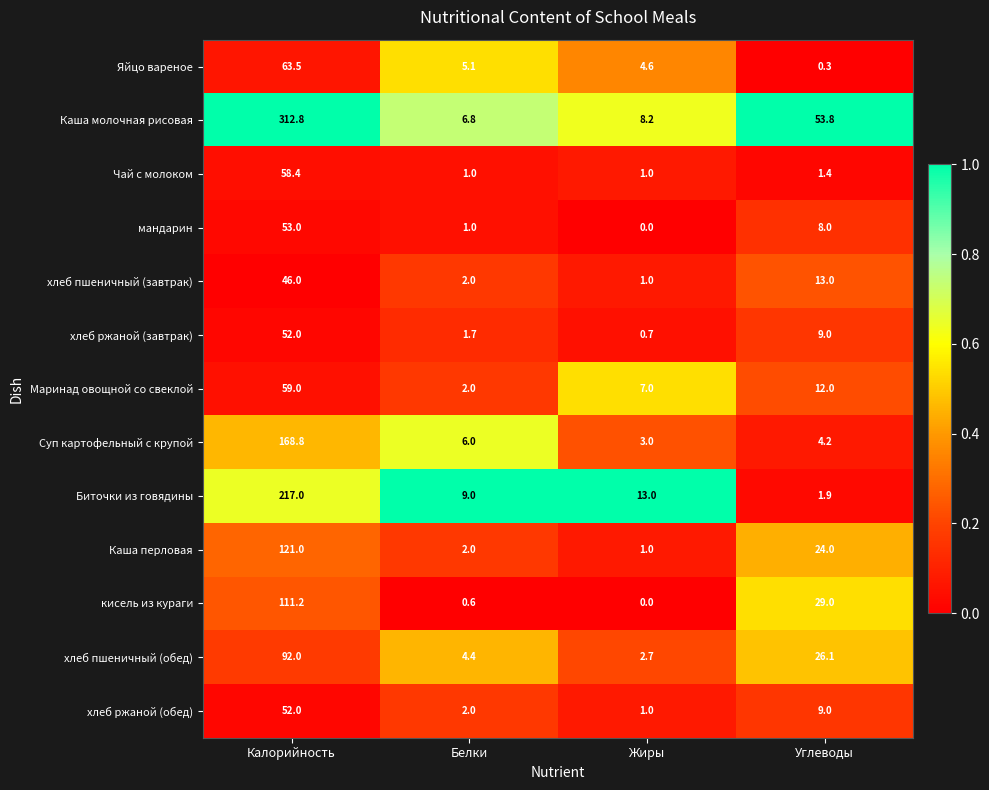

What is the sum of all хлеб пшеничный (обед) values?

125.2